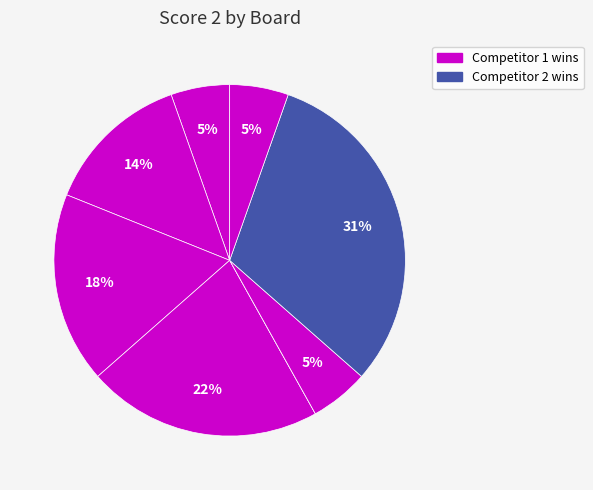

Rank the categories by value from highest to lowest.

Board 7, Board 4, Board 3, Board 2, Board 1, Board 6, Board 8, Board 5